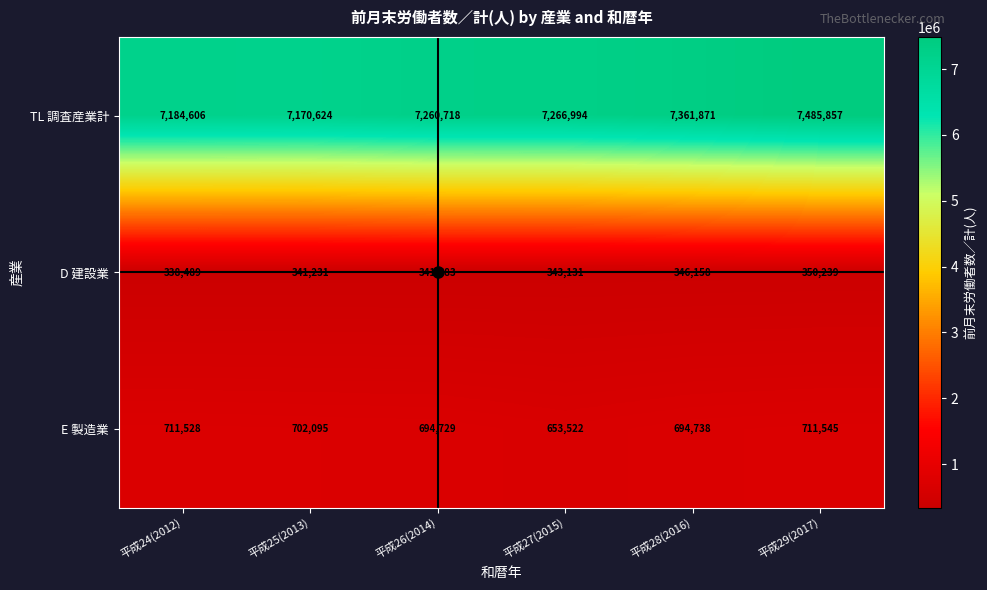

What is the approximate value of E 製造業 at 平成28(2016), to the nearest 10?

694740